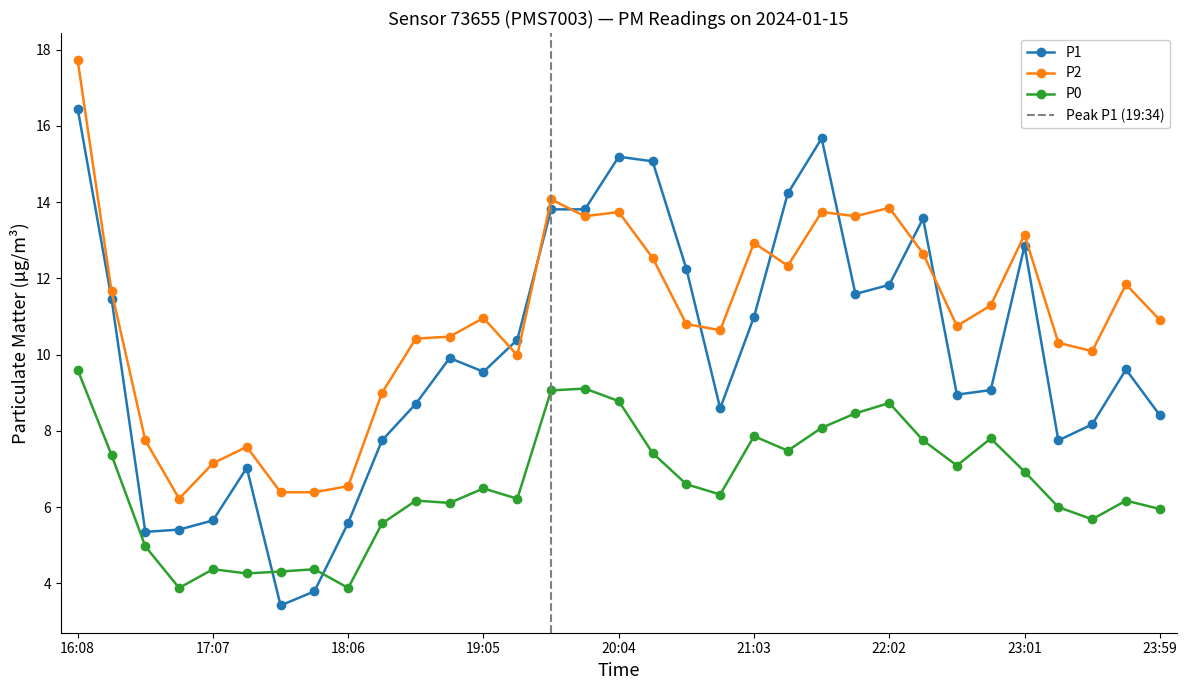

Rank the categories by P0 value from lowest to highest.

16:53, 18:06, 17:22, 17:37, 17:07, 17:51, 16:38, 18:21, 23:30, 23:59, 23:15, 18:50, 18:36, 23:45, 19:20, 20:48, 19:05, 20:33, 23:01, 22:31, 16:23, 20:19, 21:18, 22:16, 22:46, 21:03, 21:32, 21:47, 22:02, 20:04, 19:34, 19:49, 16:08